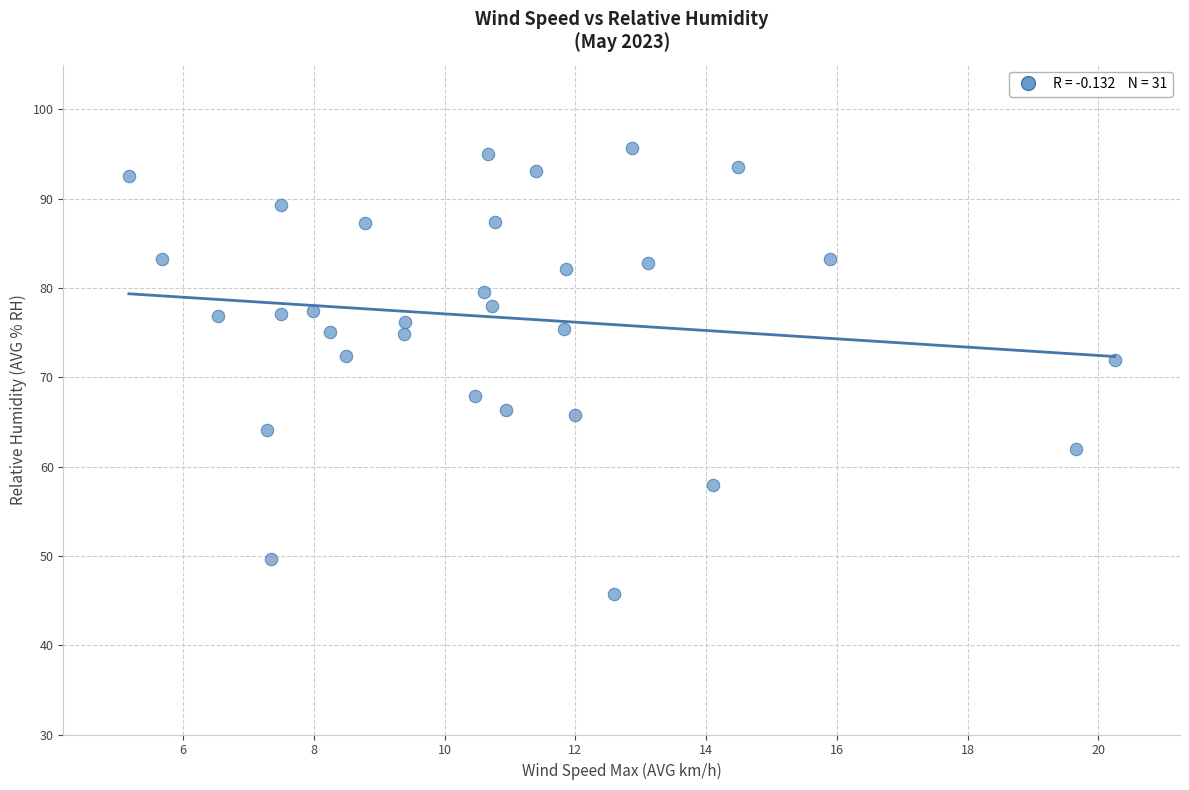

What is the range of X values (max minus min)?

15.1